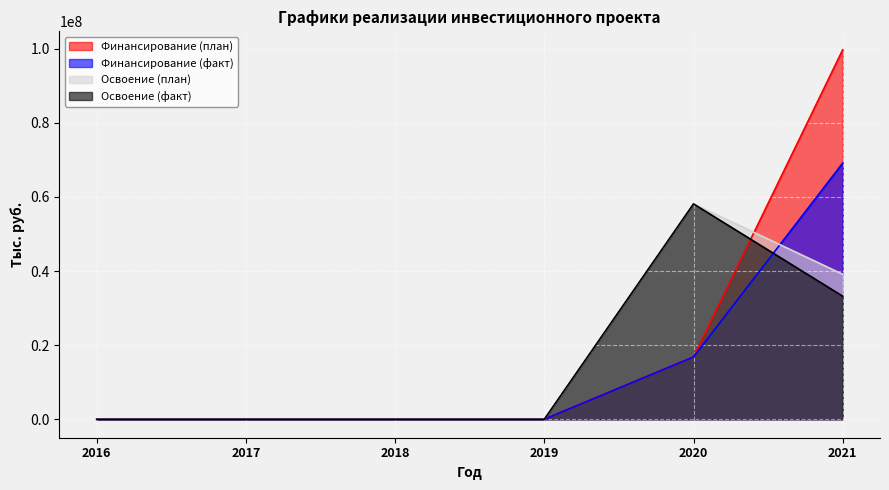

Which series changed the most between 2019 and 2021?

Финансирование (план)